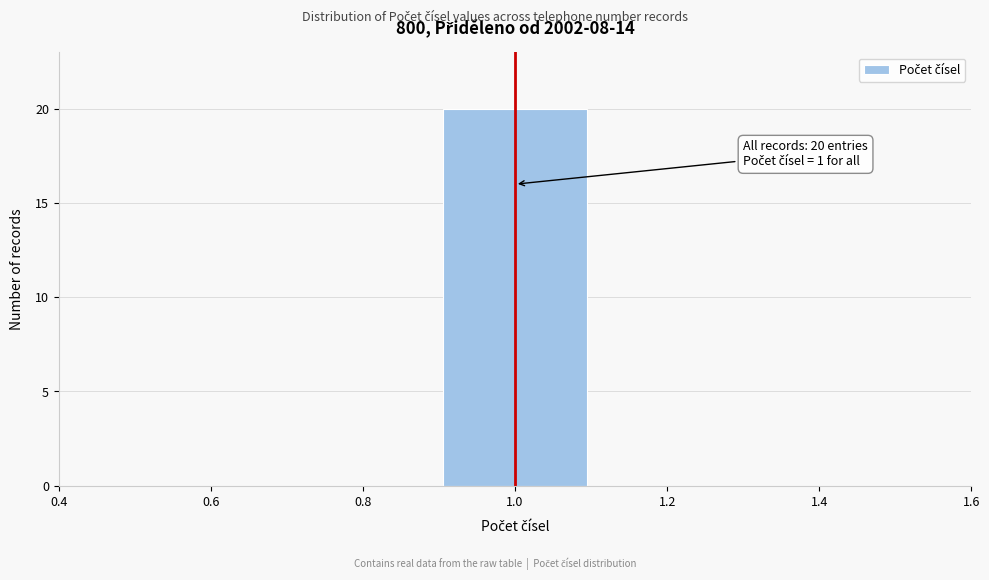

Which range on the x-axis has the tallest bar?

0.9 to 1.1